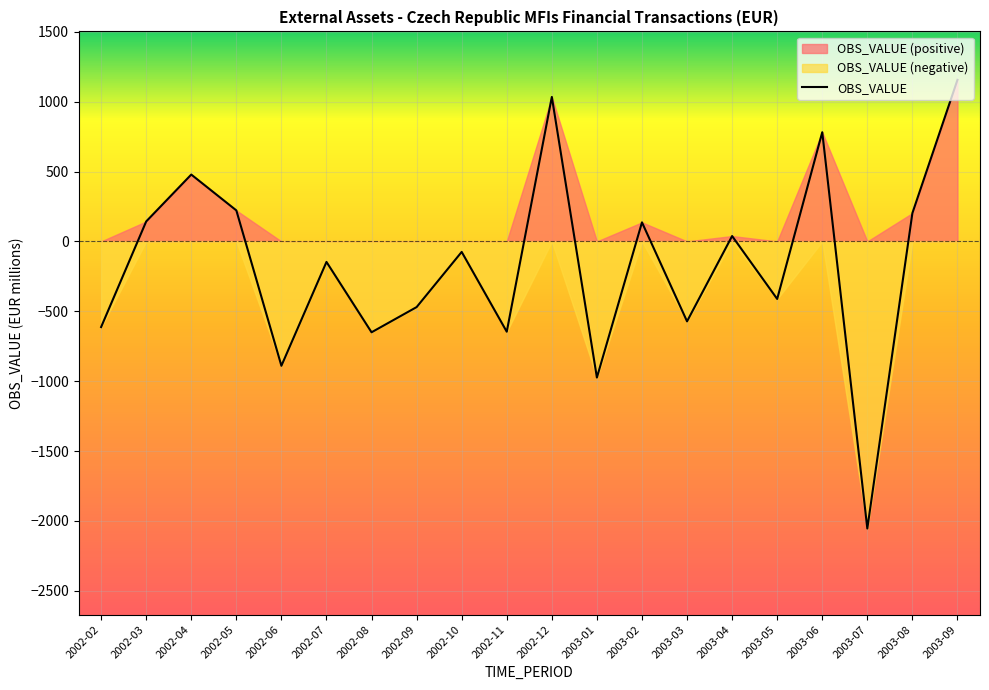

What is the sum of the values at 2003-01 and 2003-04?

-936.2